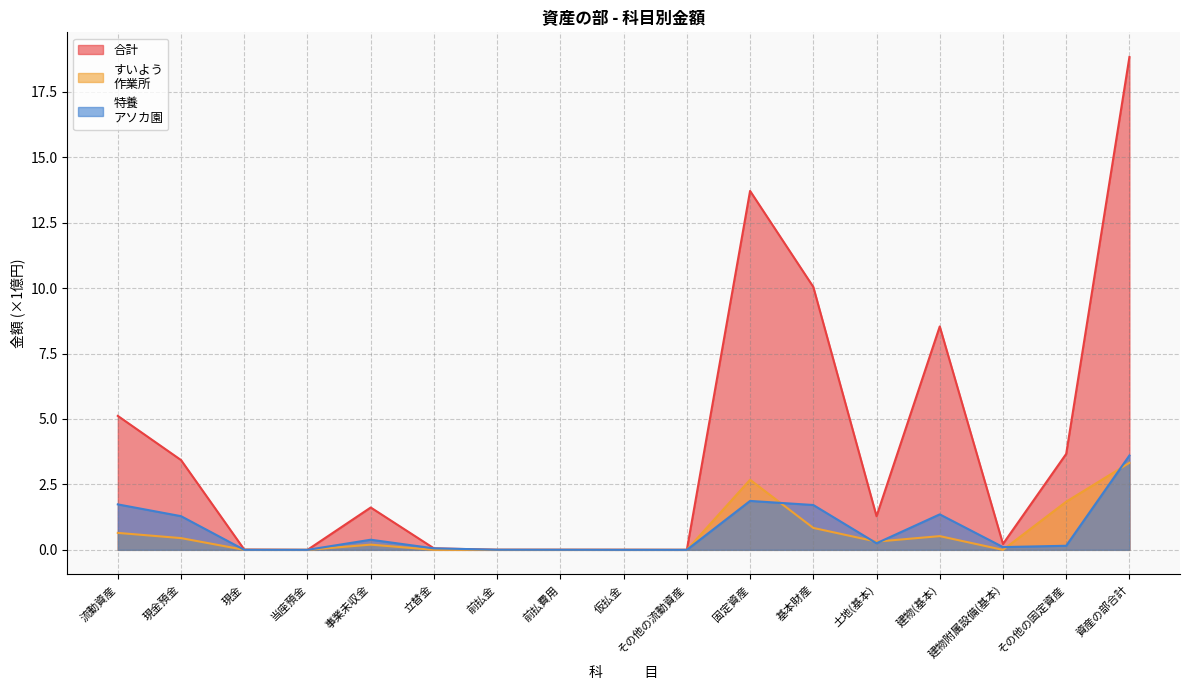

Where is すいよう
作業所 nearest to the value 1?

基本財産